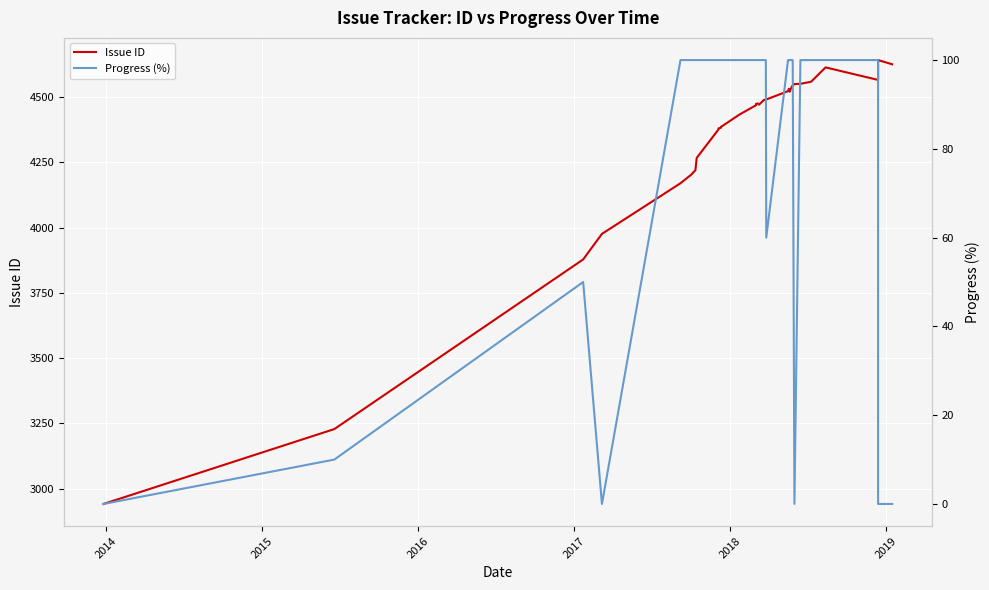

True or false: Progress (%) and Issue ID intersect in this chart.

False